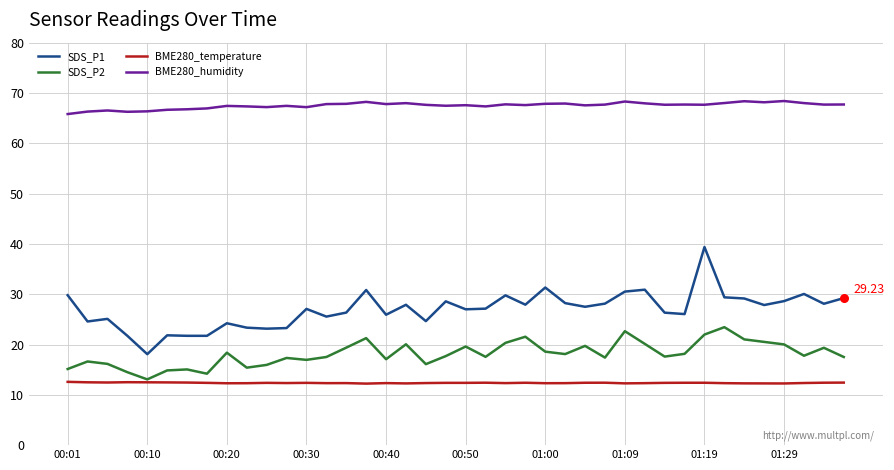

Which series has the largest total across all categories?

BME280_humidity